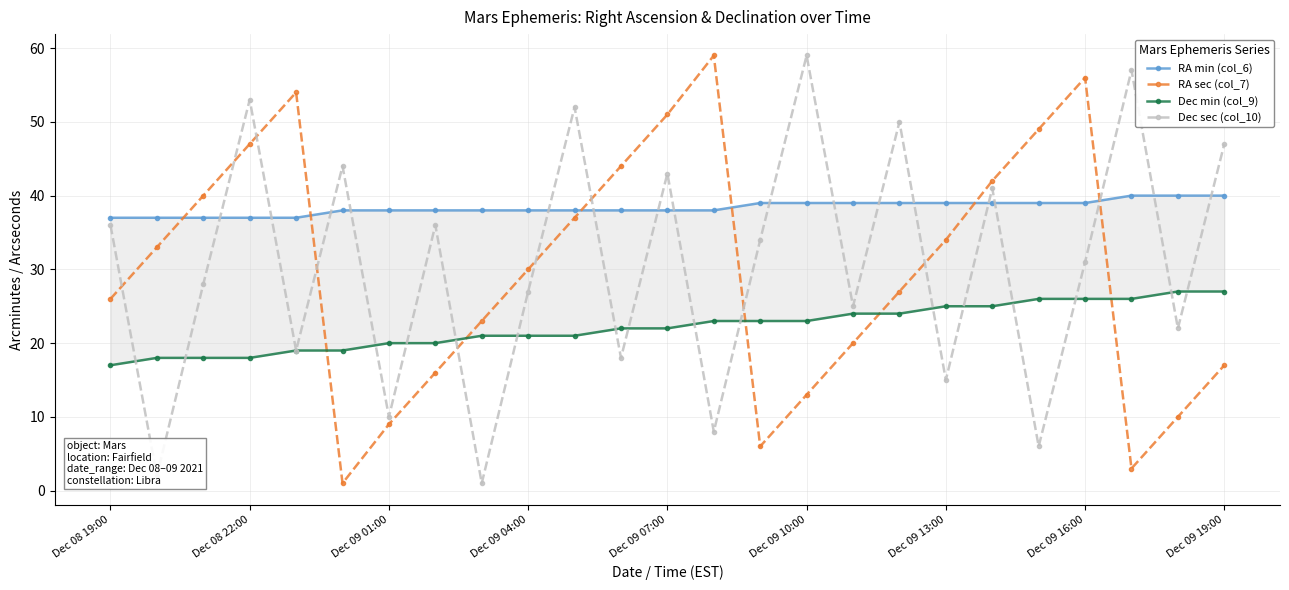

True or false: RA sec (col_7) has more than 2 points higher than both neighbors.

True